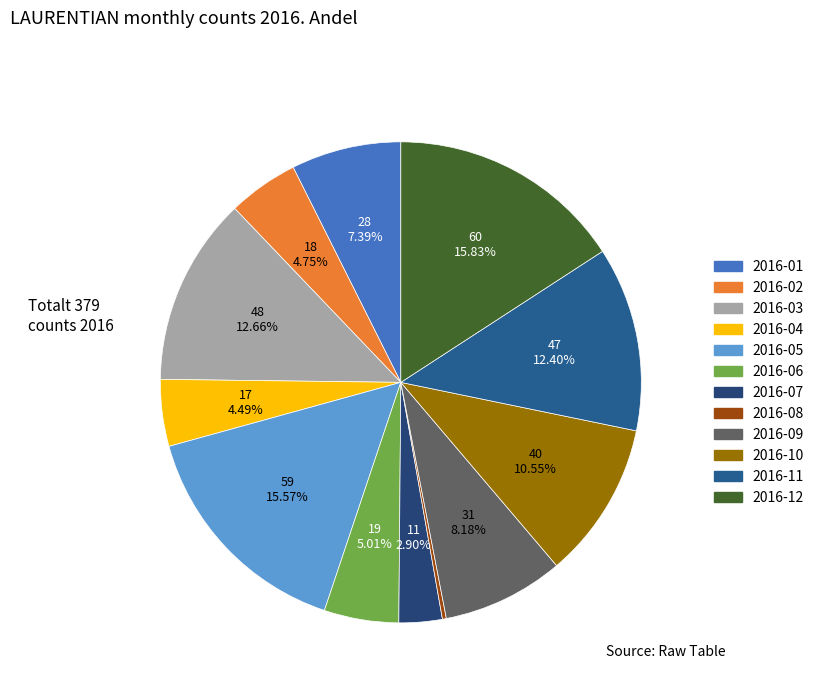

To the nearest percent, what is the difference between the largest and smallest slice percentages?

16%